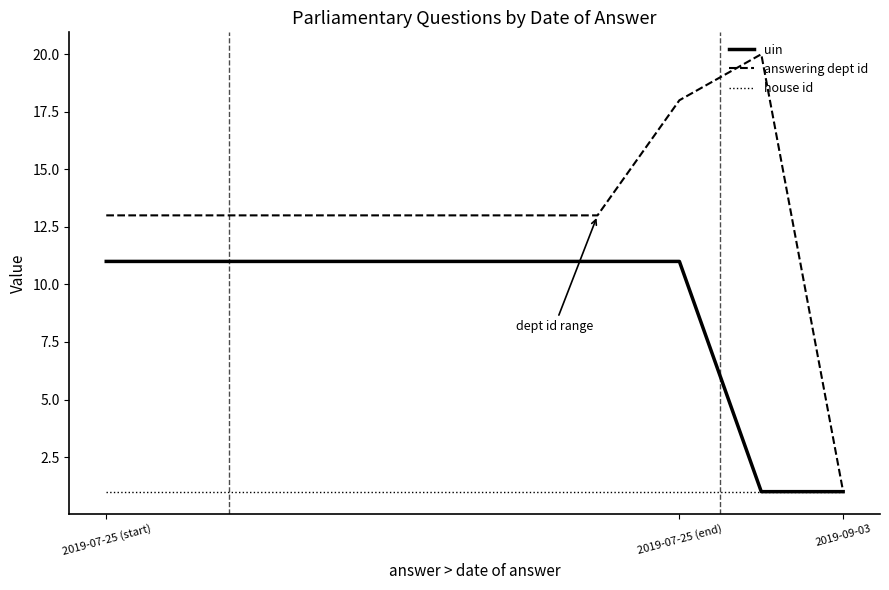

Which series has the largest total across all categories?

answering dept id